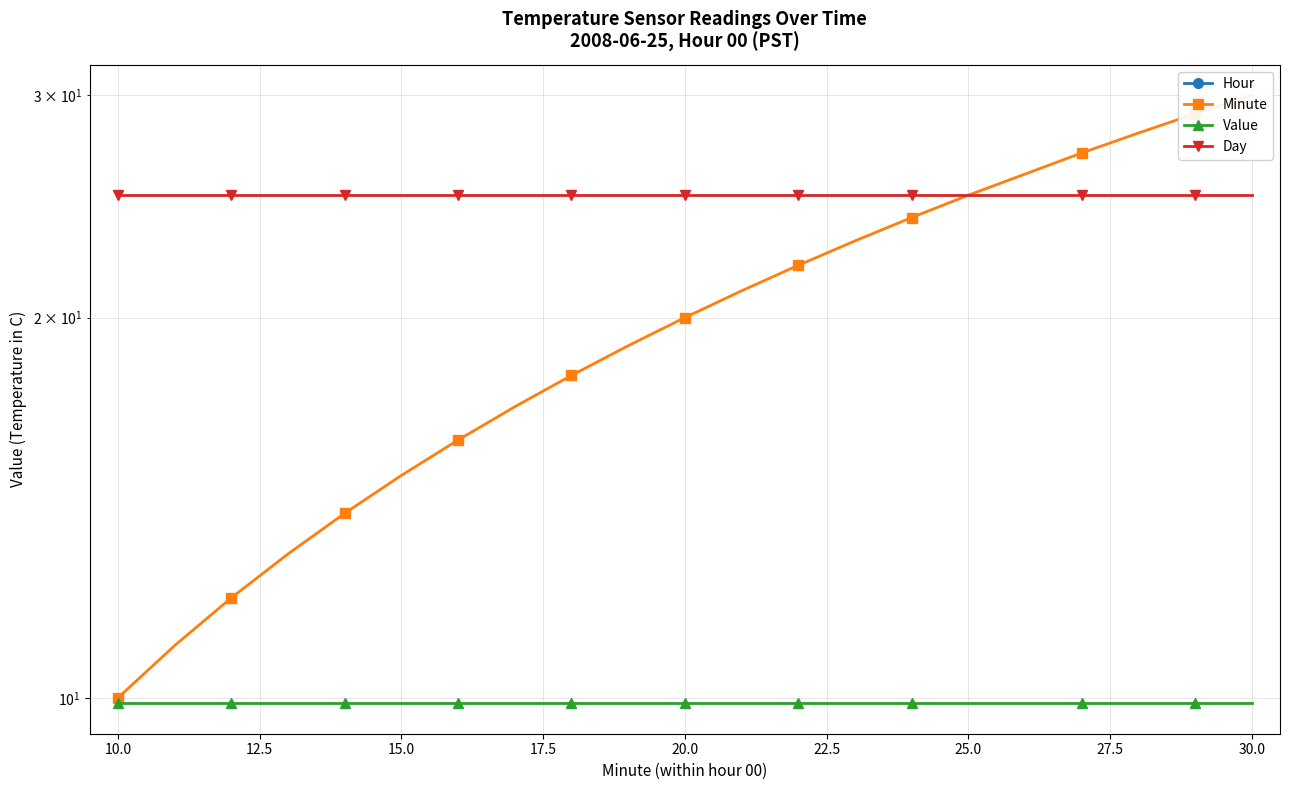

Rank the series by their average value, from highest to lowest.

Day, Minute, Value, Hour